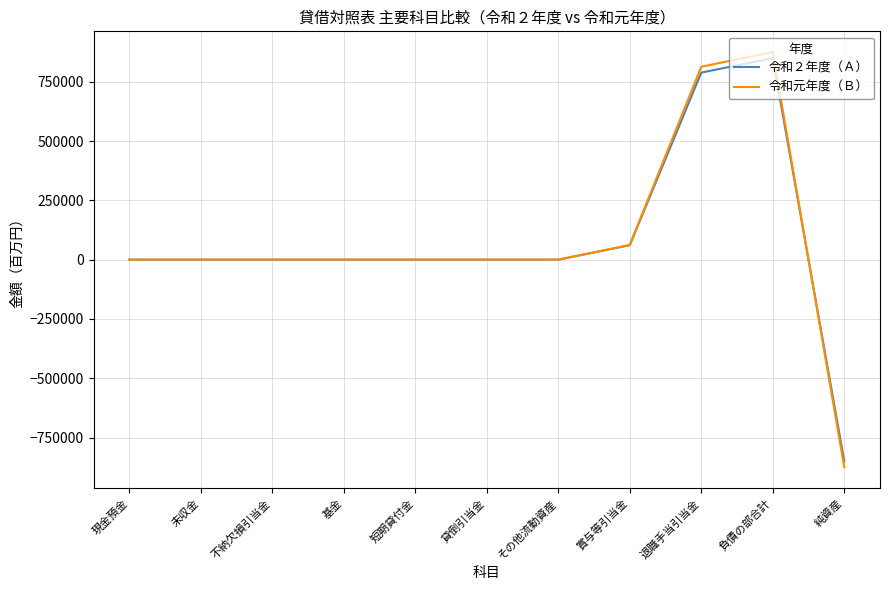

List the series in order of their peak value, lowest first.

令和２年度（Ａ）, 令和元年度（Ｂ）